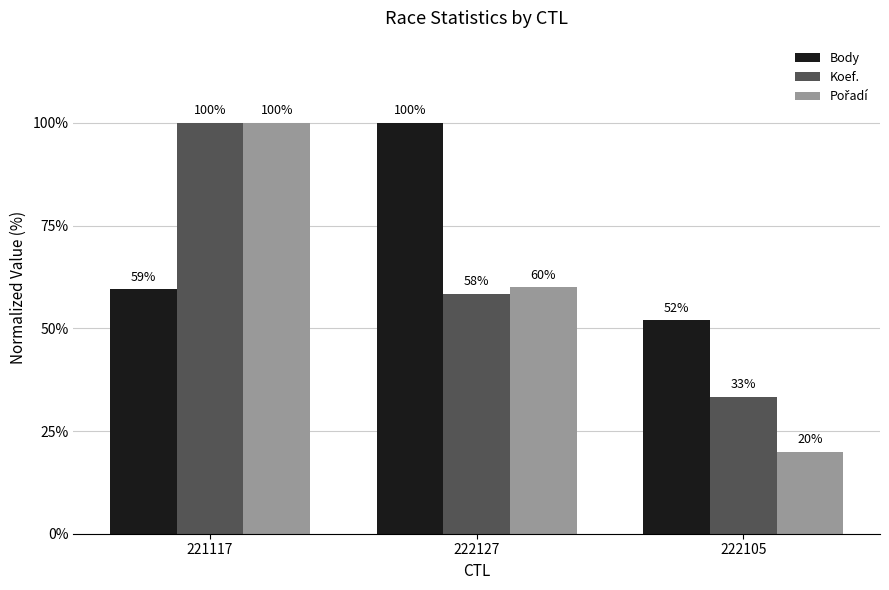

What is the difference between the maximum and minimum values in the Body series?

48.0